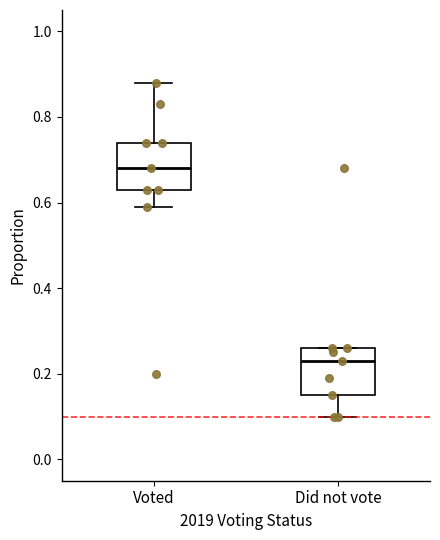

Reading left to right, transcribe this box plot: for each box, give where its median line is, the range the box spans, and where its two whiskers end, as read against the y-axis. The values are not printed on the chart, so give them approximately, as read against the axis.

Voted: median 0.68, box 0.64 to 0.74, whiskers 0.60 to 0.88
Did not vote: median 0.24, box 0.16 to 0.26, whiskers 0.10 to 0.26